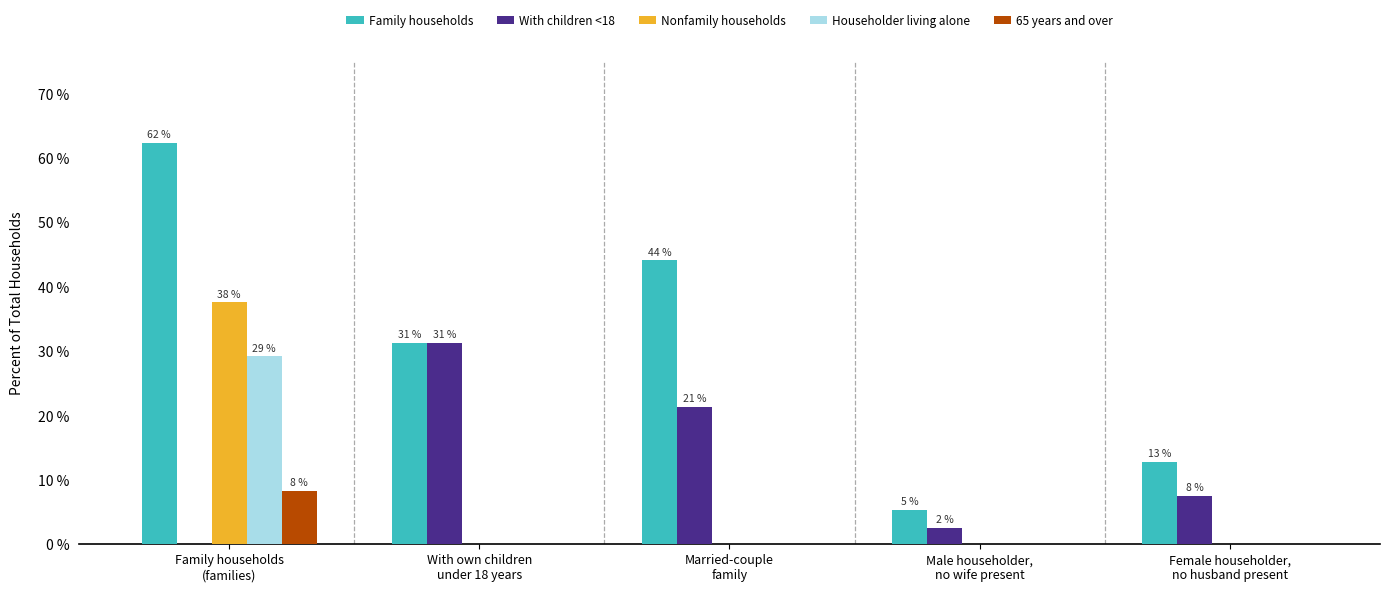

How many groups of bars are there?

5